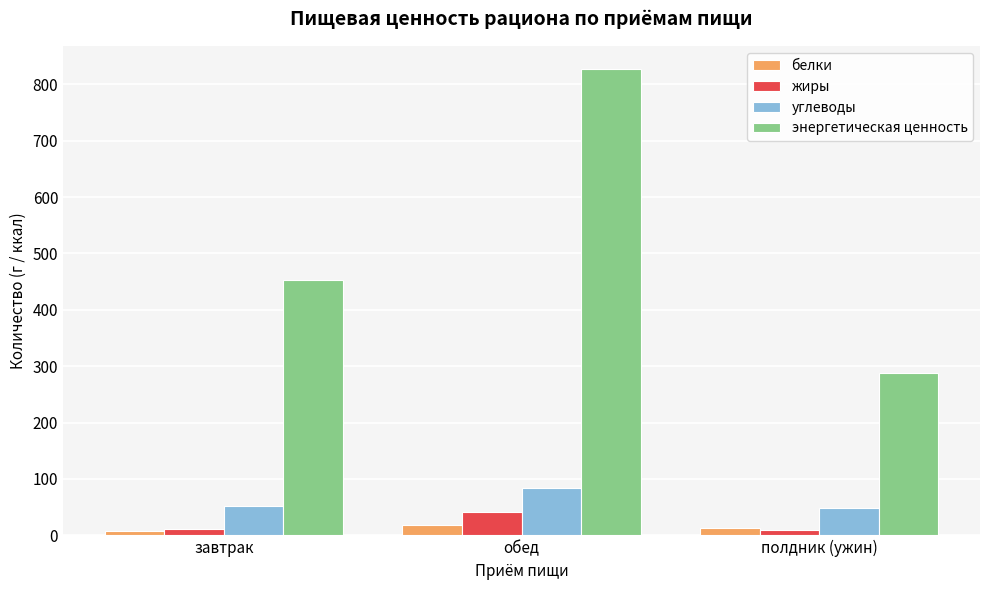

How many data points in жиры are less than 10?

1